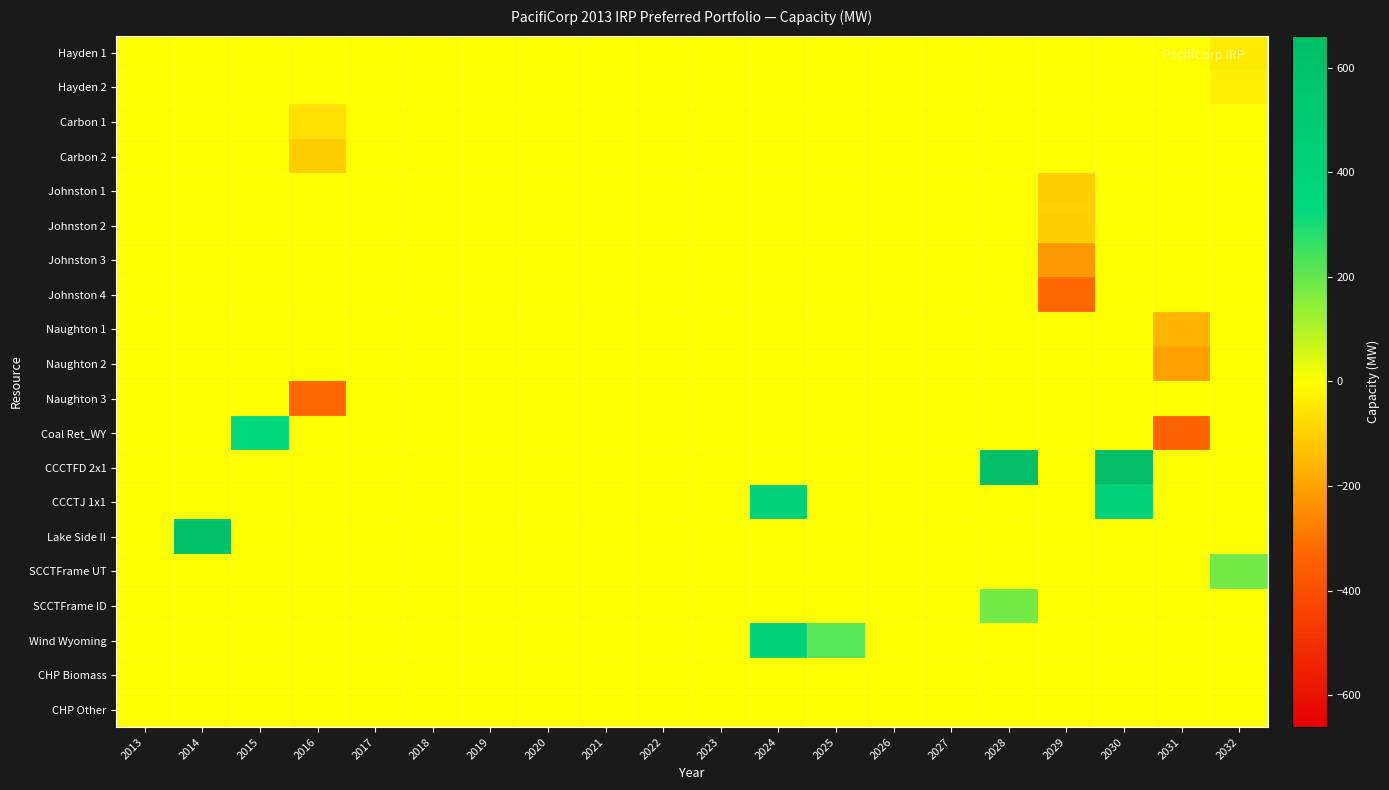

Which series has the largest total across all categories?

CCCTFD 2x1